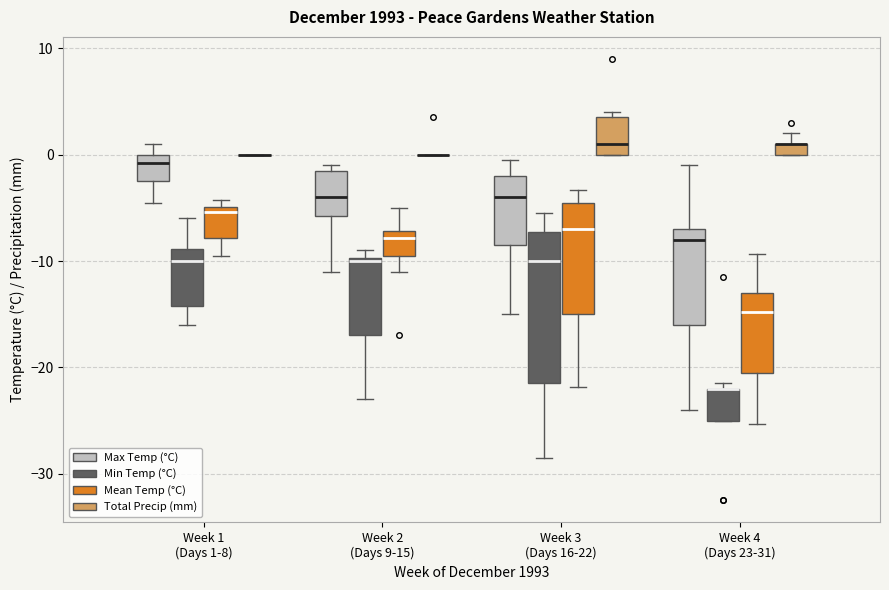

Comparing the boxes themselves (not the whiskers), which one is the tallest?

Week 3 (Days 16-22) (Min Temp (°C))